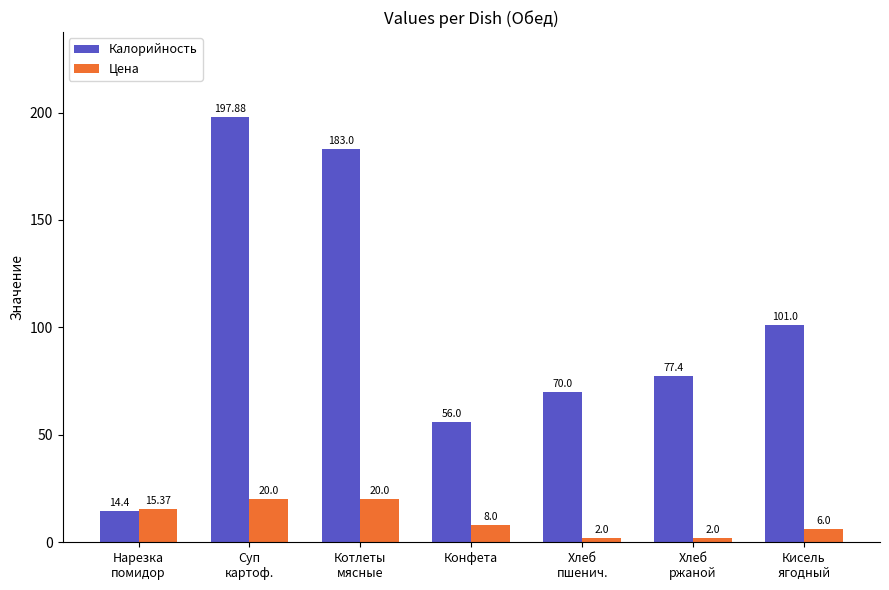

How many bars are there in each group?

2